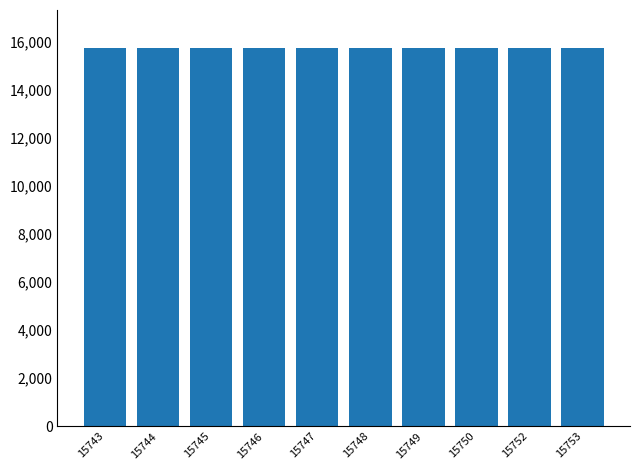

What is the difference between the maximum and second lowest values?

9